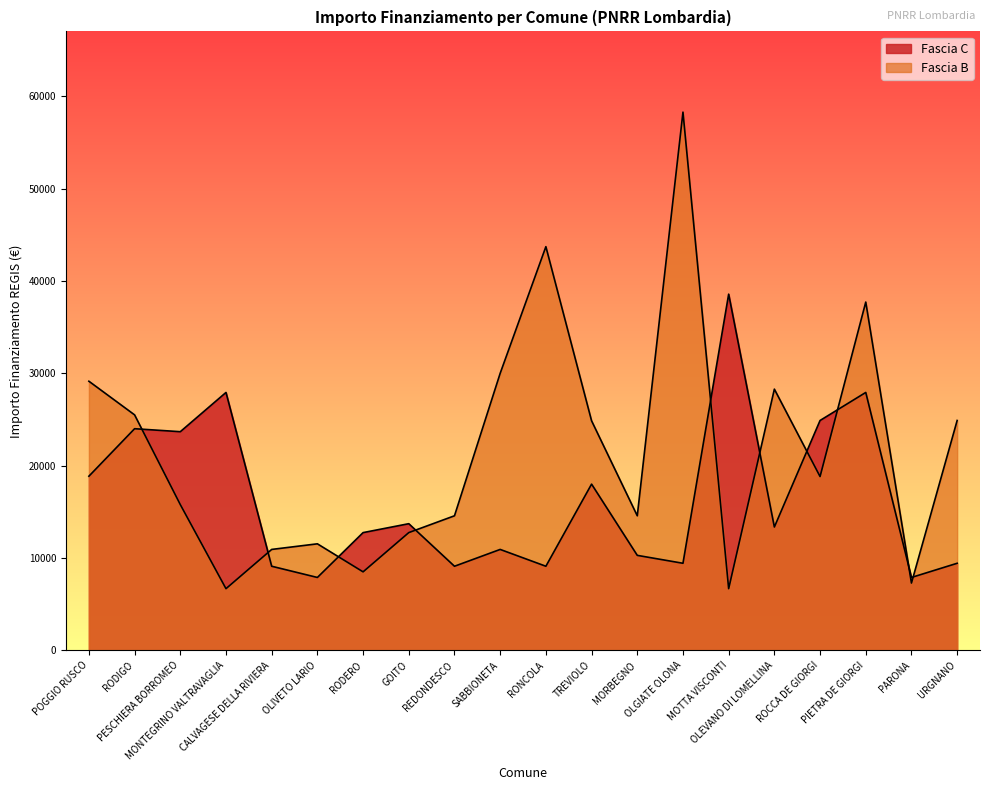

How many lines are shown in the chart?

2